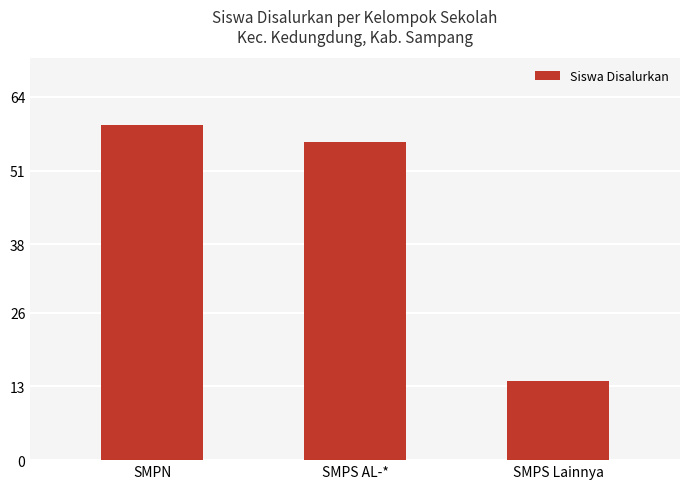

True or false: the data shows 18 at SMPS AL-*.

False